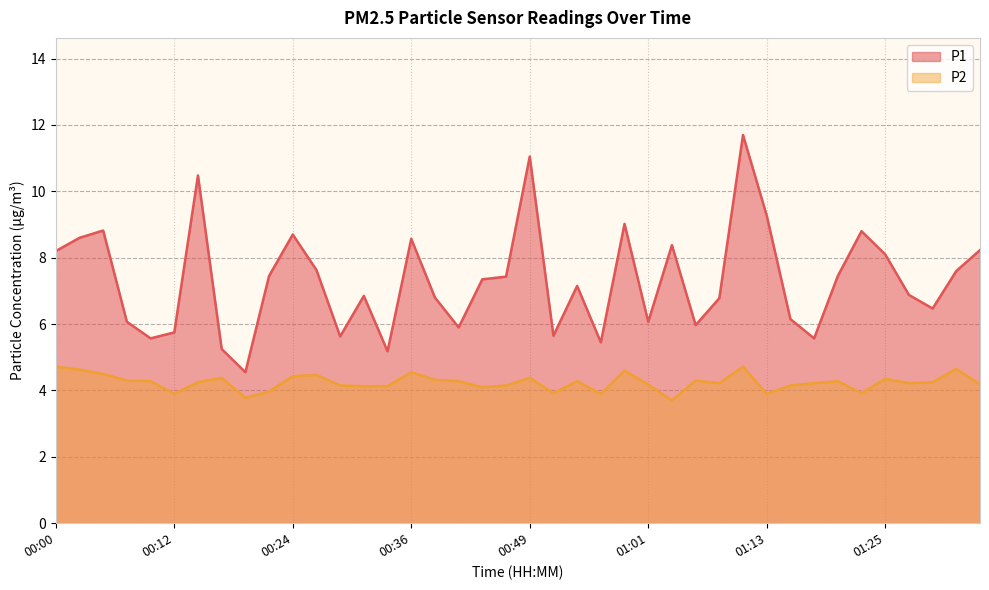

What is the label of the 6th point from the right?

01:23